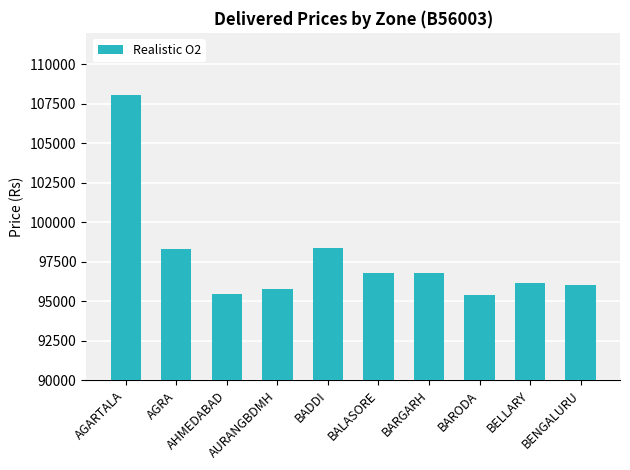

The value at BALASORE is 96790. True or false?

True